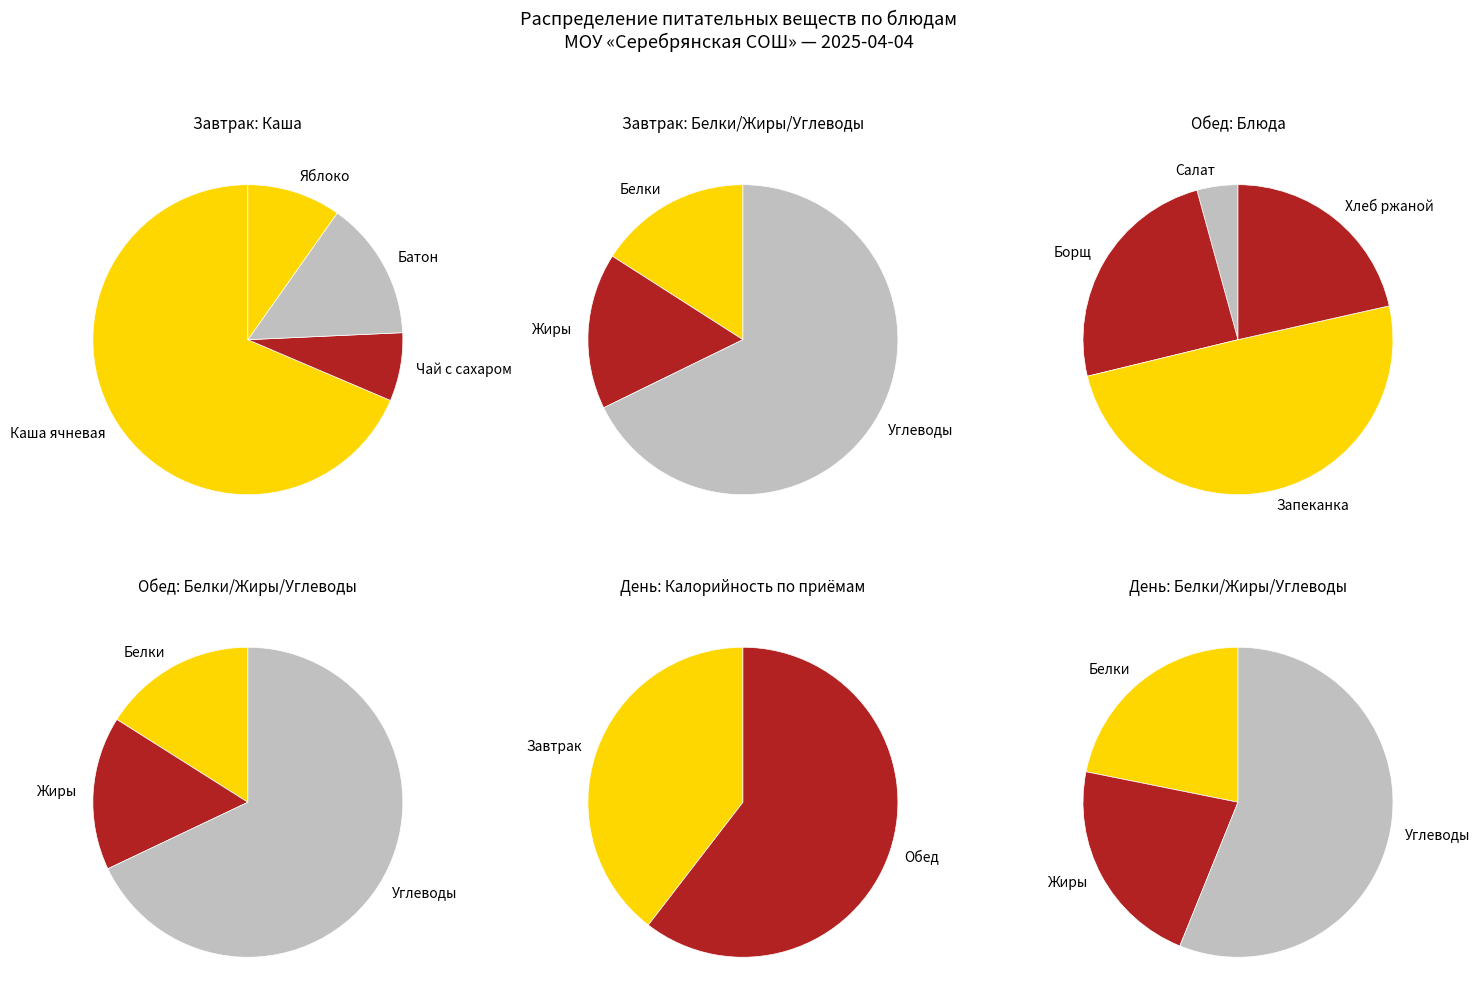

Between Хлеб ржаной and Батон, which is larger?

Хлеб ржаной